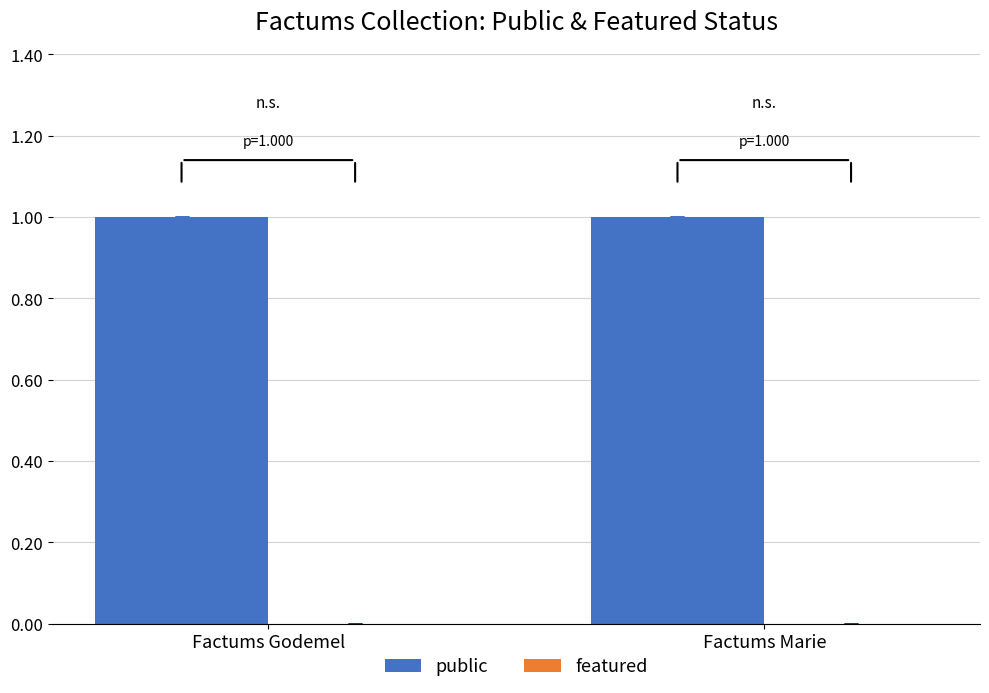

Is it true that featured equals 0 at Factums Godemel?

True